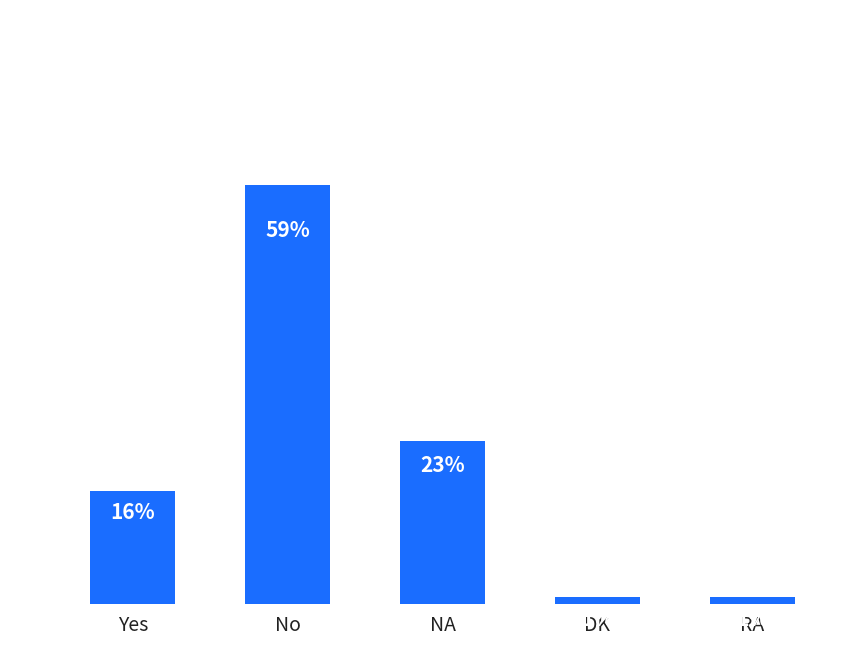

What is the label of the 5th bar from the right?

Yes